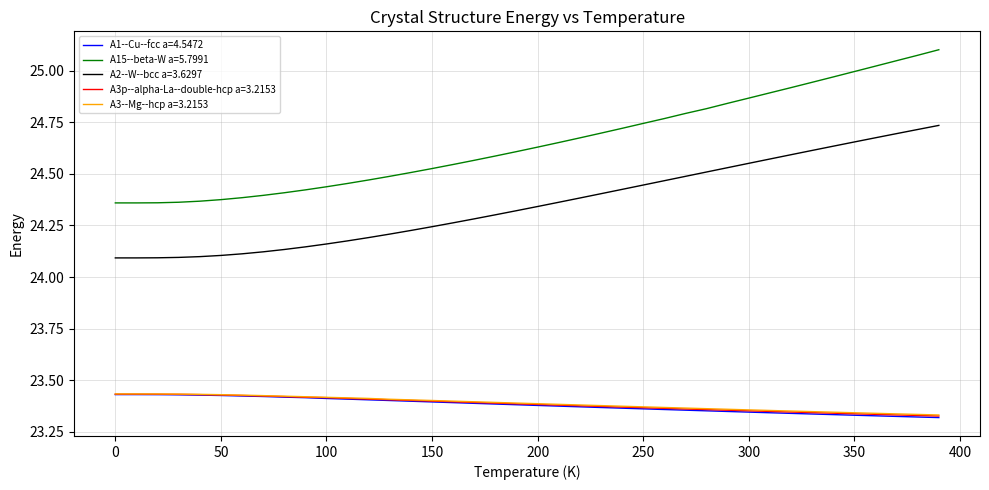

True or false: A3--Mg--hcp a=3.2153 and A1--Cu--fcc a=4.5472 intersect in this chart.

False